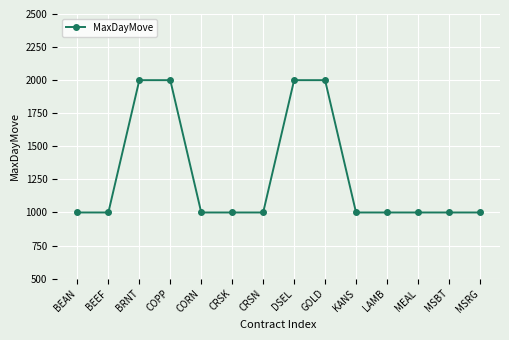

What is the difference between the values at MSRG and GOLD?

1000